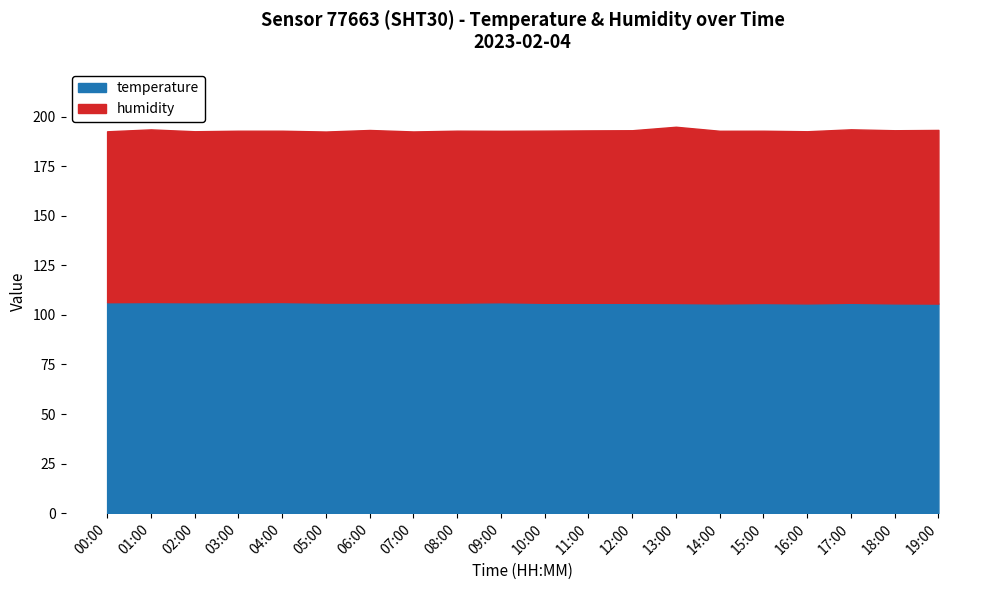

How many lines are shown in the chart?

2